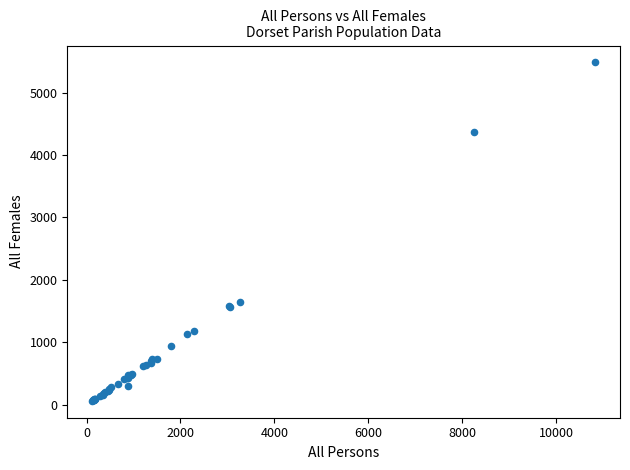

What Y value in the scatter plot is closest to 2773?

1653